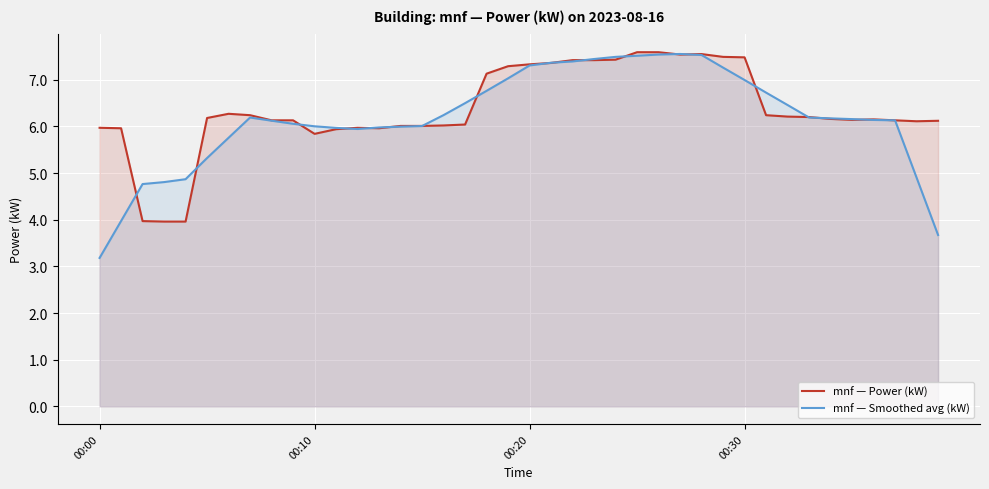

Where does the mnf — Smoothed avg (kW) series first go above 6?

7